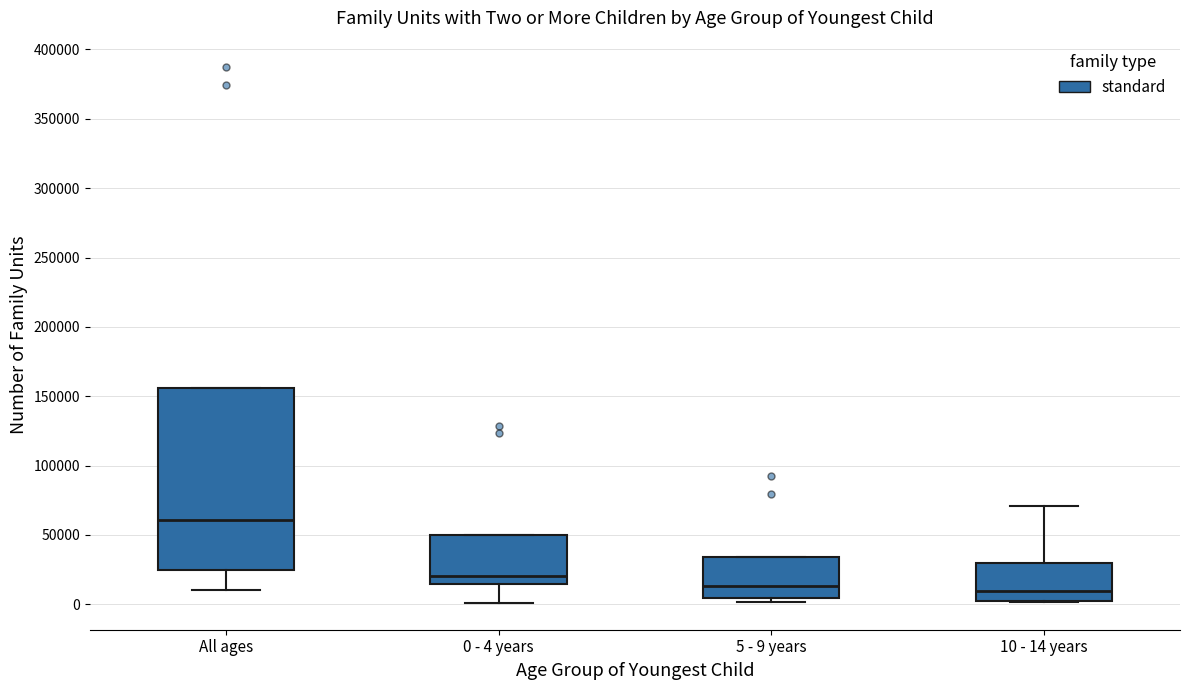

Reading left to right, transcribe this box plot: for each box, give where its median line is, the range the box spans, and where its two whiskers end, as read against the y-axis. The values are not printed on the chart, so give them approximately, as read against the axis.

All ages: median 60000, box 25000 to 155000, whiskers 10000 to 155000
0 - 4 years: median 20000, box 15000 to 50000, whiskers 0 to 50000
5 - 9 years: median 15000, box 5000 to 35000, whiskers 0 to 35000
10 - 14 years: median 10000, box 5000 to 30000, whiskers 0 to 70000